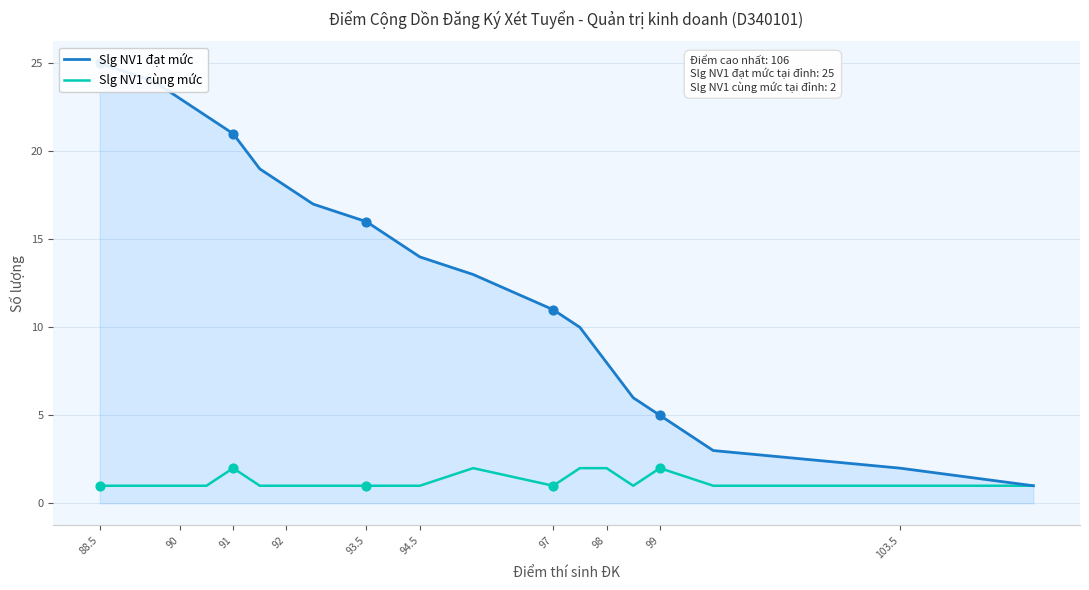

The value of Slg NV1 cùng mức at 93.5 is 2. True or false?

False